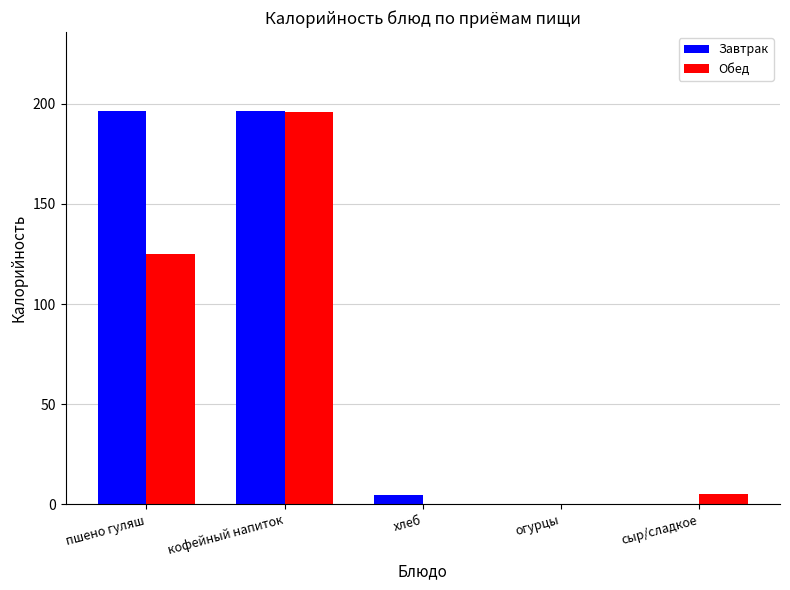

Between пшено гуляш and кофейный напиток, which series saw the biggest shift?

Обед